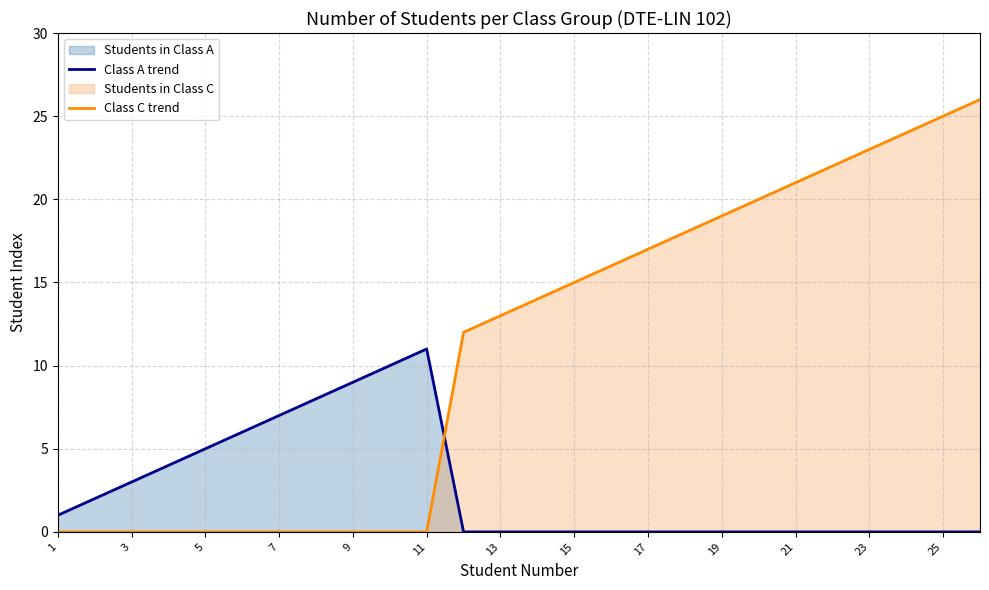

True or false: Class C trend and Class A trend cross at least once.

True